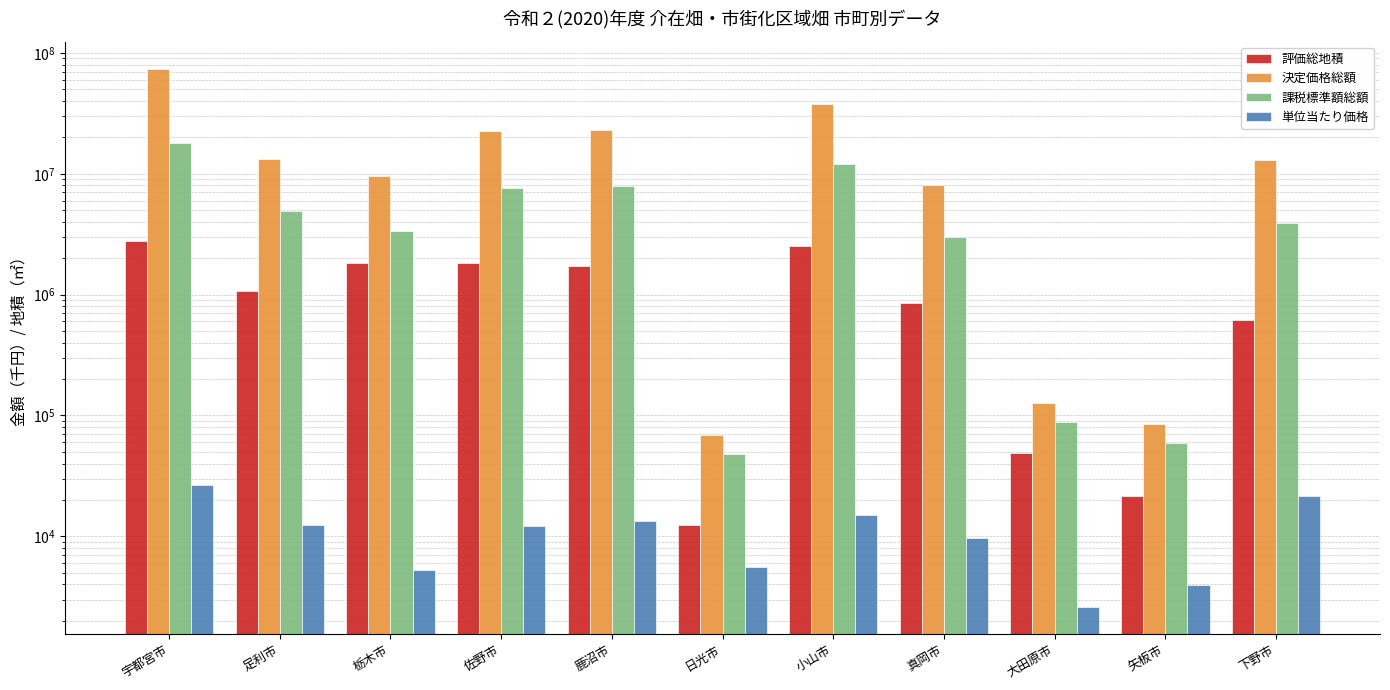

What is the minimum value for 評価総地積?

12395